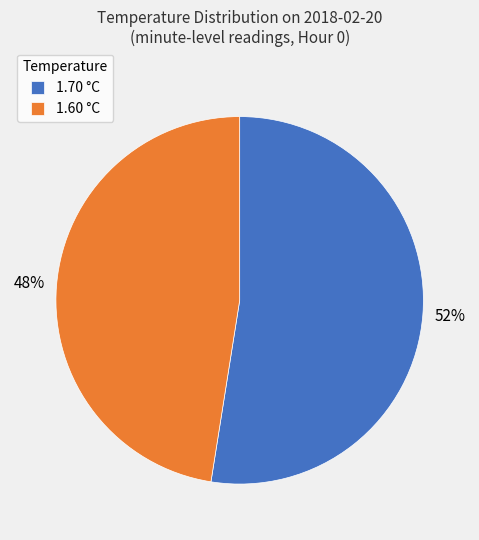

To the nearest percent, what percentage of the pie is 1.60 °C?

48%